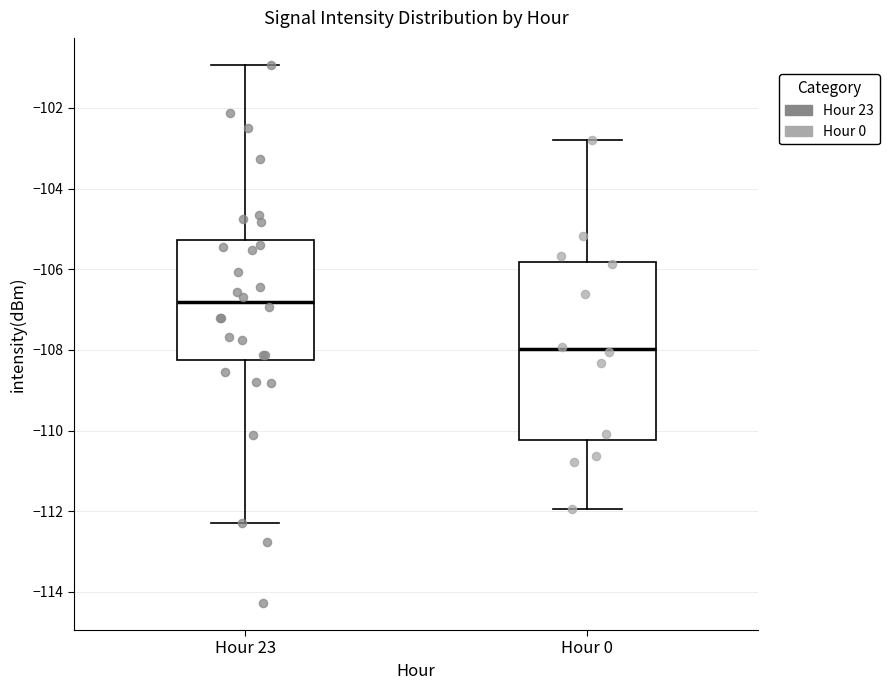

Reading left to right, transcribe this box plot: for each box, give where its median line is, the range the box spans, and where its two whiskers end, as read against the y-axis. The values are not printed on the chart, so give them approximately, as read against the axis.

Hour 23: median -106.8, box -108.2 to -105.2, whiskers -112.2 to -101.0
Hour 0: median -108.0, box -110.2 to -105.8, whiskers -112.0 to -102.8